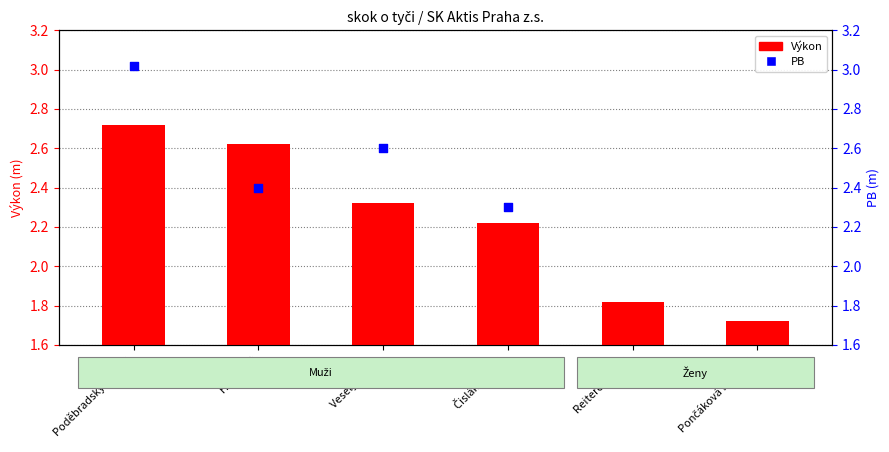

Which series reaches the maximum Y coordinate?

PB